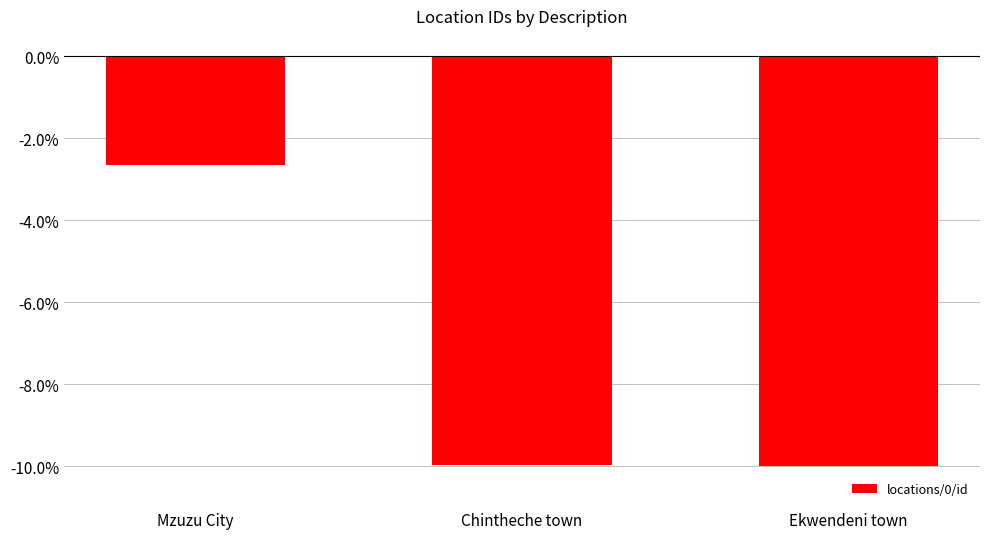

What is the minimum value shown in the chart?

-10.0